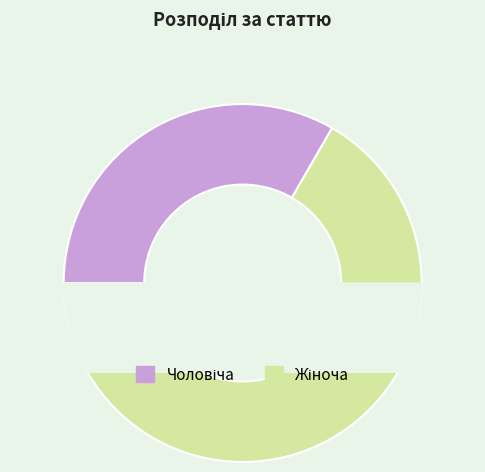

Which slice is the largest?

Жіноча